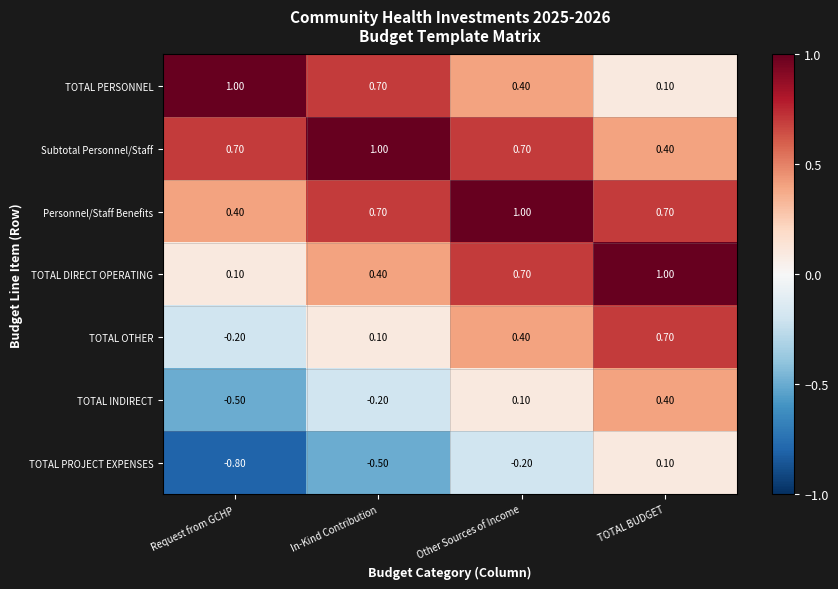

At which label is TOTAL INDIRECT closest to 0?

Other Sources of Income